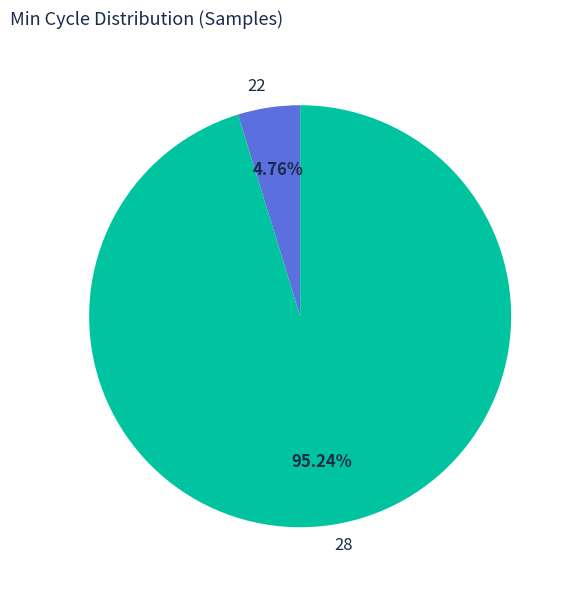

Count the number of slices in the pie.

2